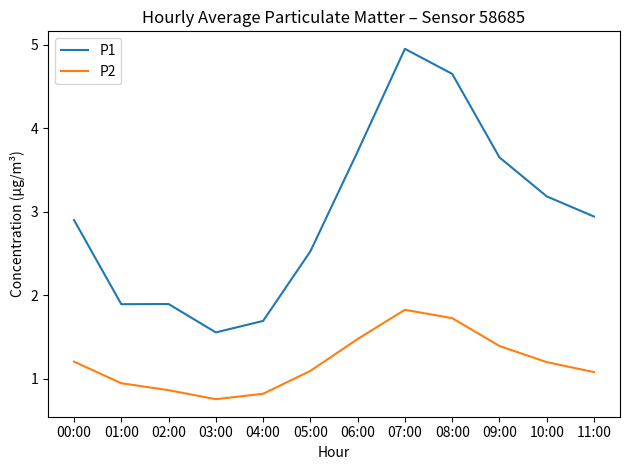

What value does the P2 series have at 06:00?

1.5